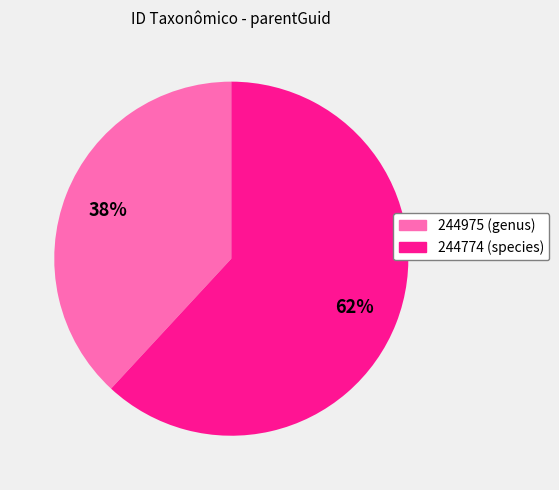

How many segments does this pie chart have?

2